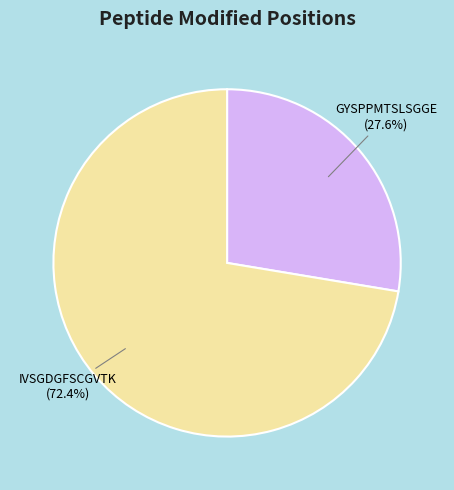

Which category has the smallest portion of the pie?

GYSPPMTSLSGGE